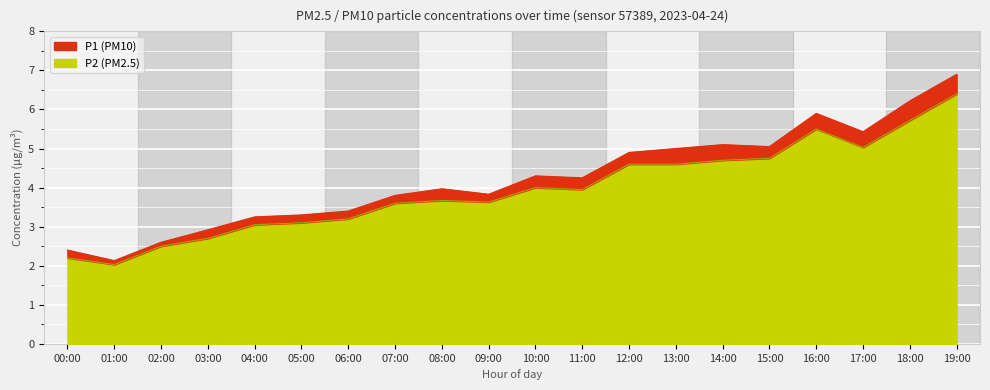

Which series changed the most between 04:00 and 14:00?

P1